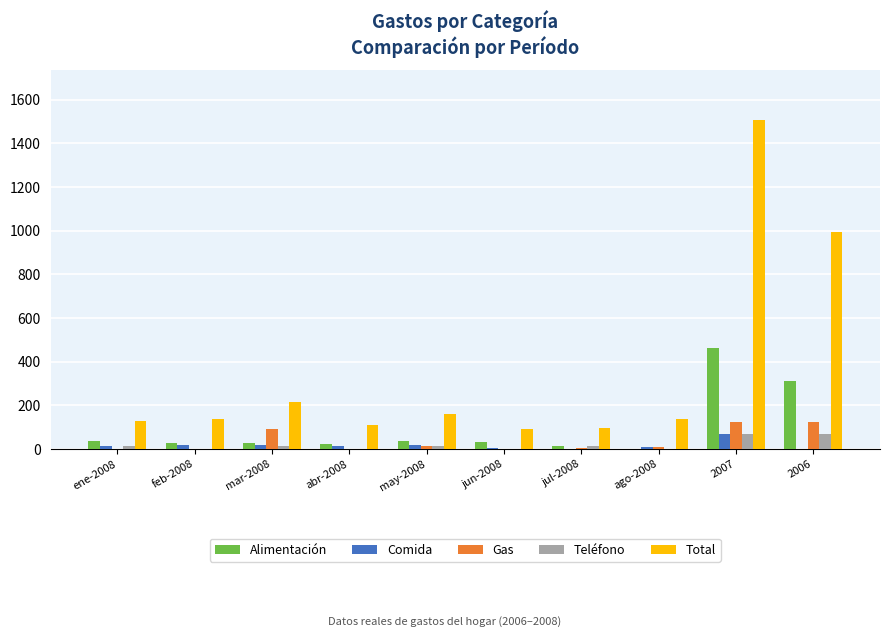

True or false: Total has a value of 219.9 at may-2008.

False